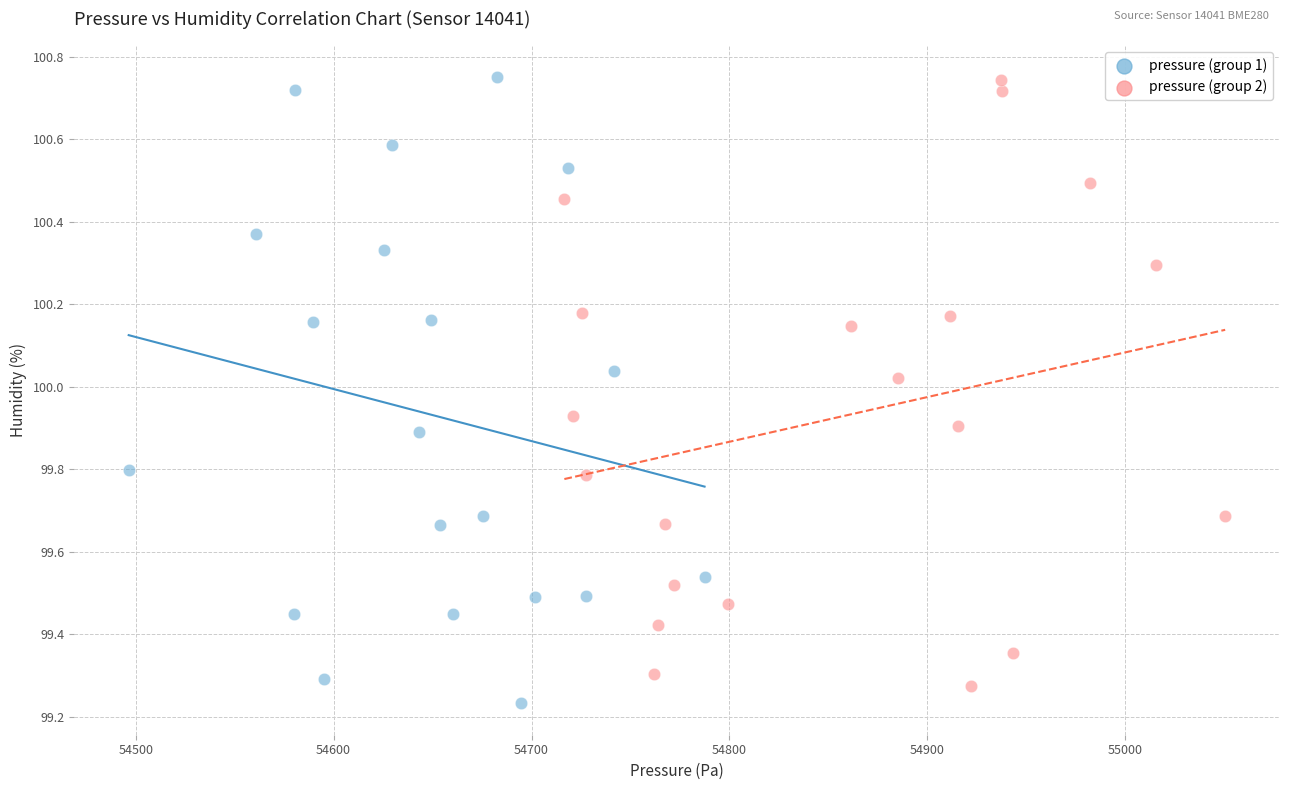

What are all the series names shown in the legend?

pressure (group 1), pressure (group 2)